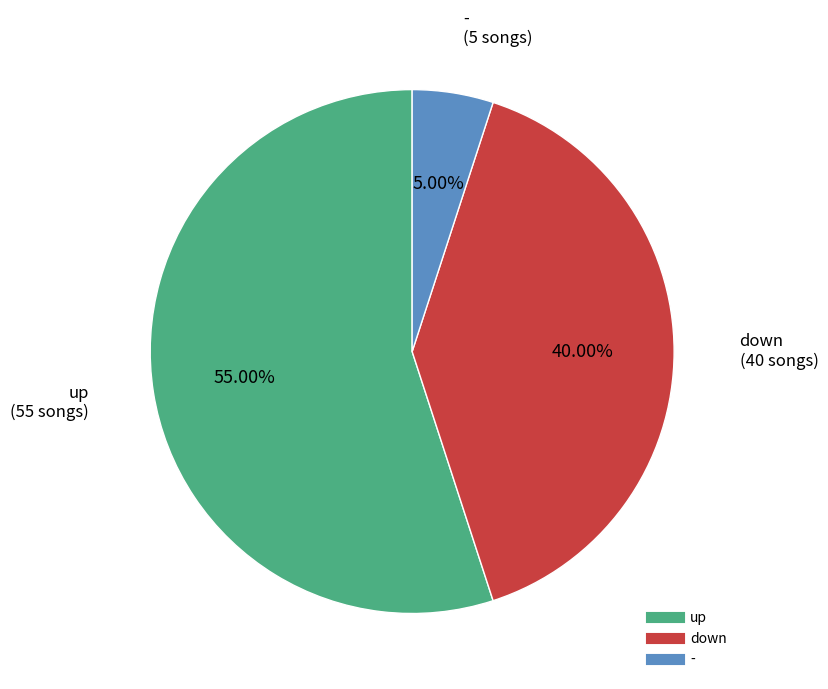

Count the number of slices in the pie.

3